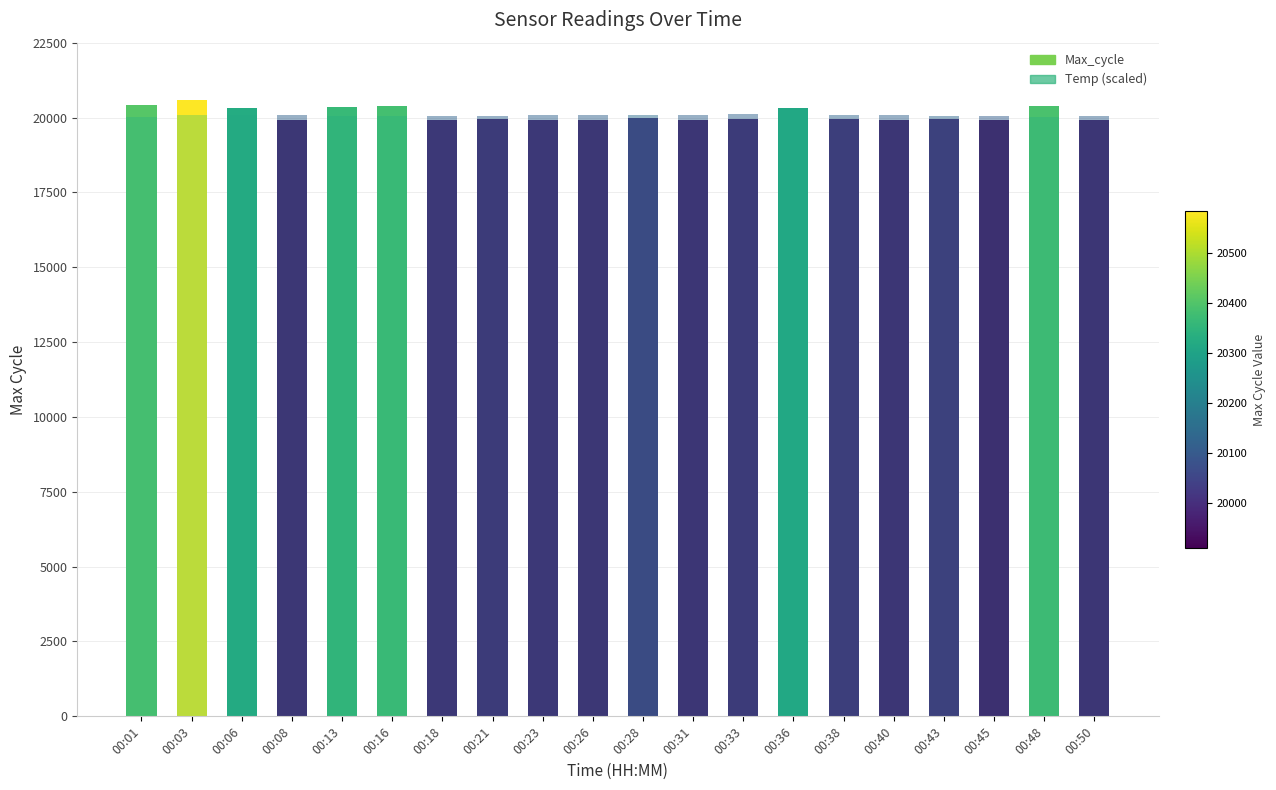

How many data points in Max_cycle are above 19947?

9